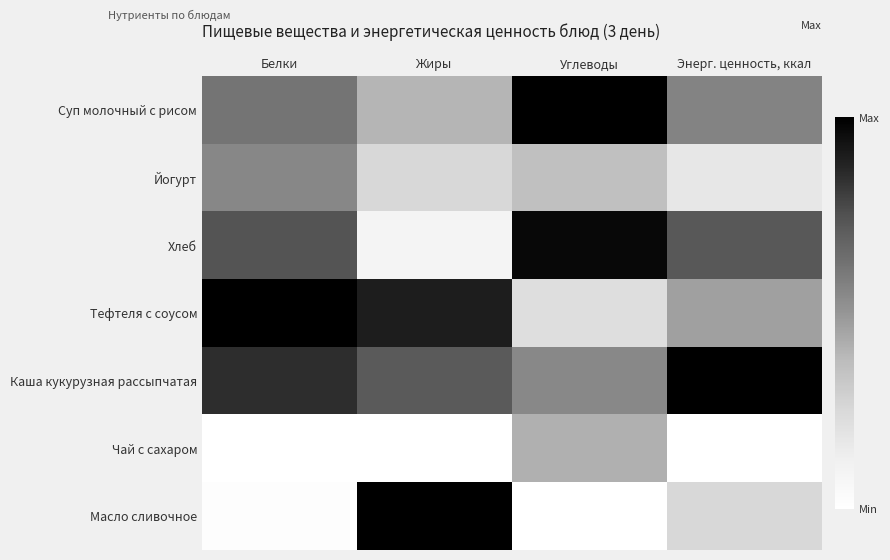

Reading left to right, extract all data points from this chart.

Суп молочный с рисом: Белки=0.6	Жиры=0.4	Углеводы=1.0	Энерг. ценность, ккал=0.6
Йогурт: Белки=0.6	Жиры=0.2	Углеводы=0.4	Энерг. ценность, ккал=0.2
Хлеб: Белки=0.7	Жиры=0.1	Углеводы=1.0	Энерг. ценность, ккал=0.7
Тефтеля с соусом: Белки=1.0	Жиры=0.9	Углеводы=0.2	Энерг. ценность, ккал=0.5
Каша кукурузная рассыпчатая: Белки=0.8	Жиры=0.7	Углеводы=0.5	Энерг. ценность, ккал=1.0
Чай с сахаром: Белки=0.0	Жиры=0.0	Углеводы=0.4	Энерг. ценность, ккал=0.0
Масло сливочное: Белки=0.0	Жиры=1.0	Углеводы=0.0	Энерг. ценность, ккал=0.3